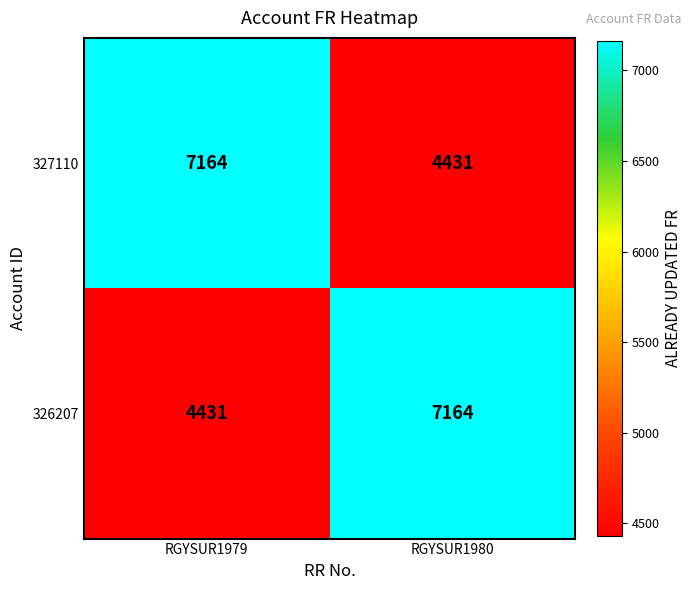

The 327110 series shows 7164 at RGYSUR1979. True or false?

True